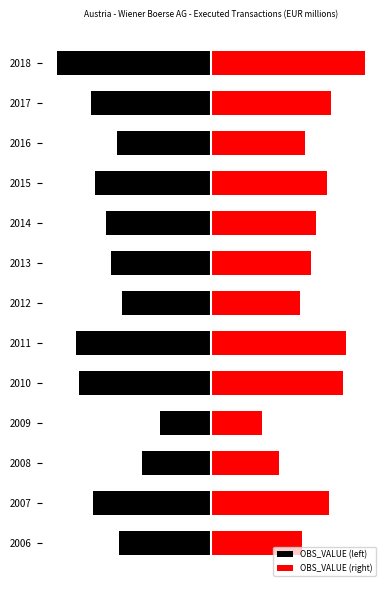

The OBS_VALUE (left) series shows -203.4 at 2017. True or false?

False